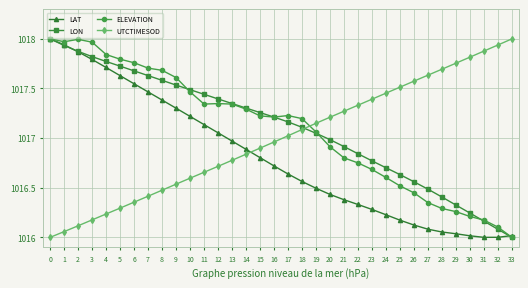

What are all the series names shown in the legend?

LAT, LON, ELEVATION, UTCTIMESOD